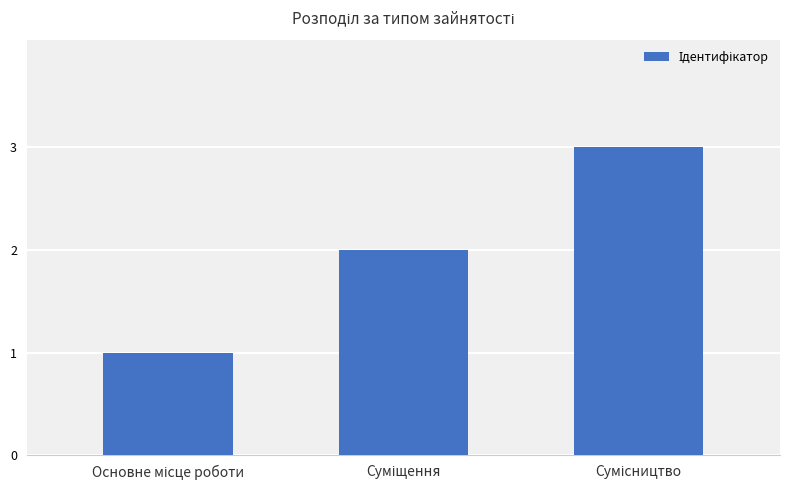

What is the maximum value shown in the chart?

3